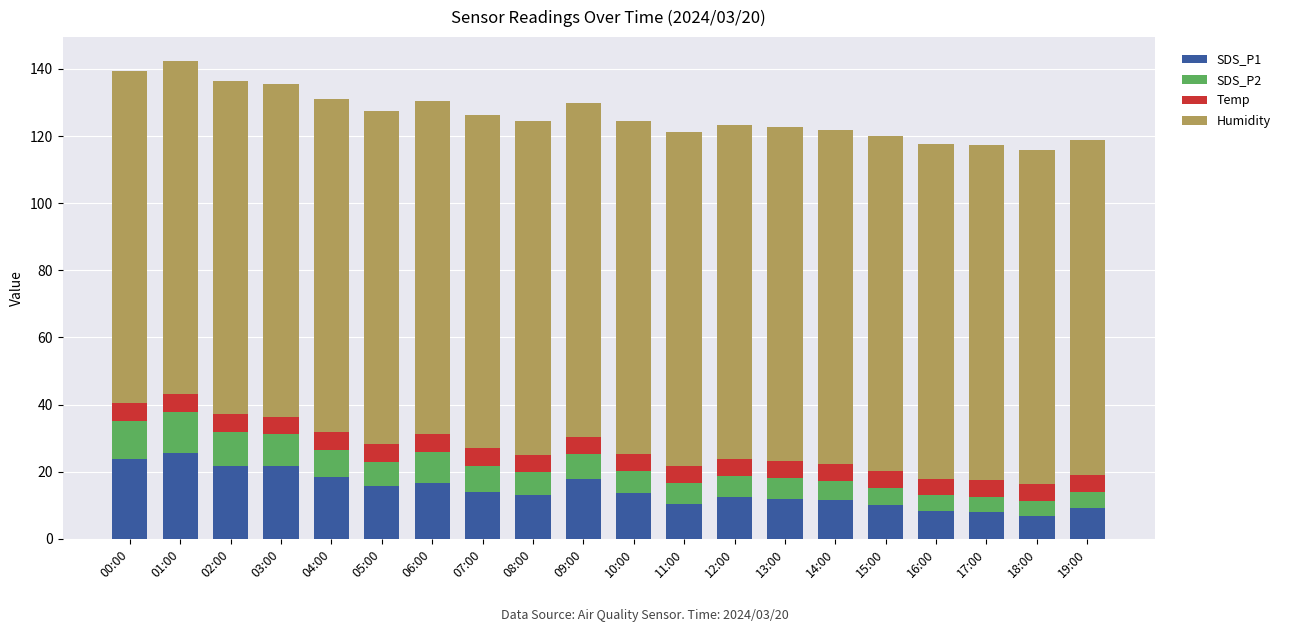

What is the total value across all series at 11:00?

121.2